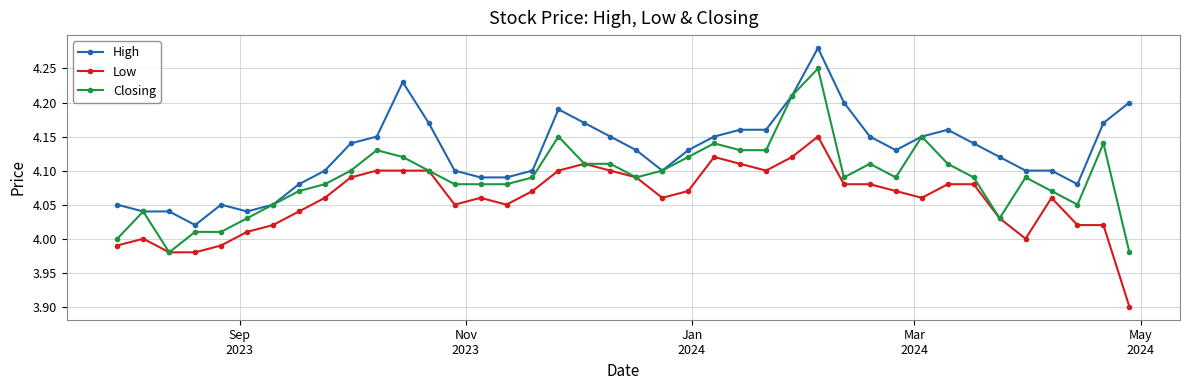

Rank the series by their maximum value, from lowest to highest.

Low, Closing, High